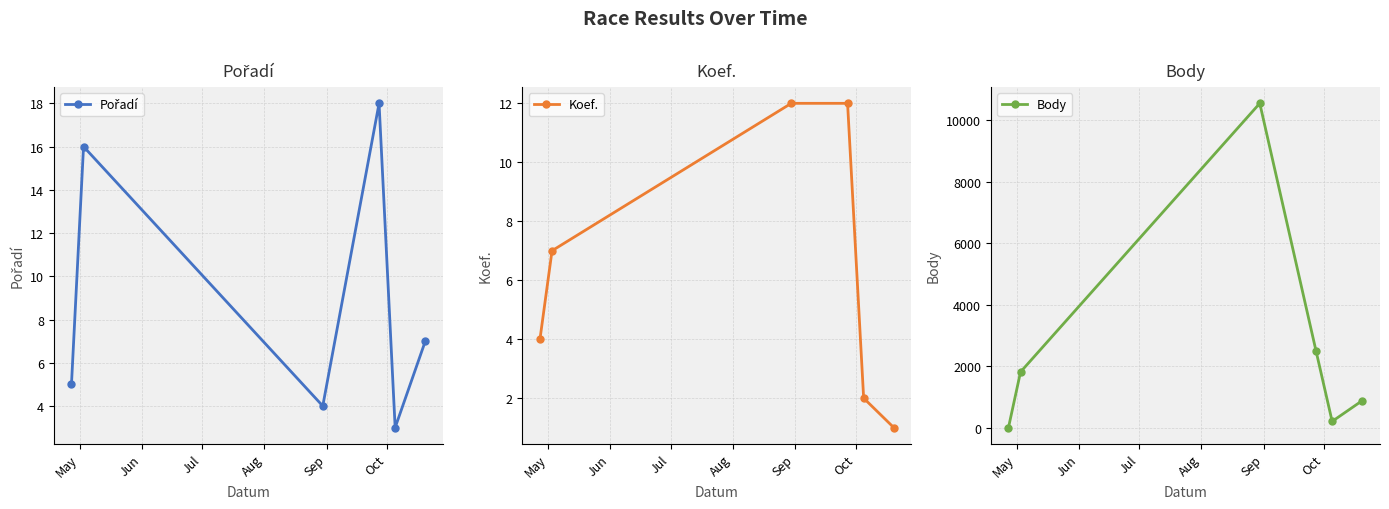

What is the value of the Koef. point at the 5th from the left?

2